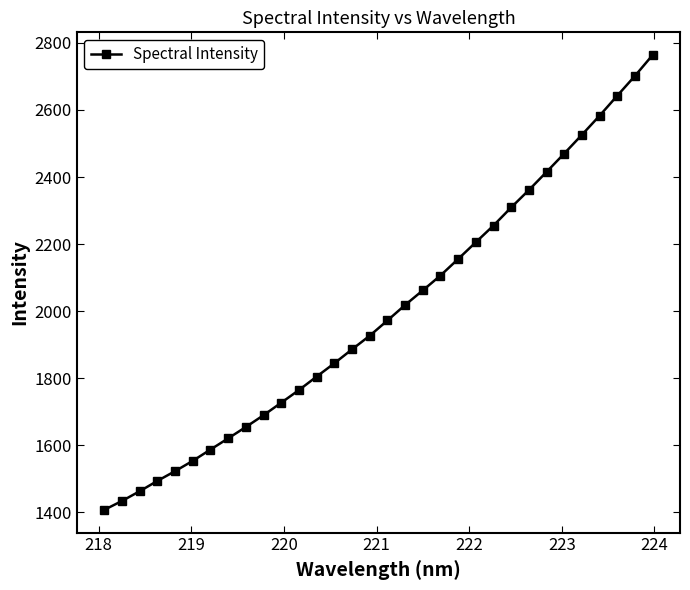

What is the value of the 26th point from the left?

2415.3